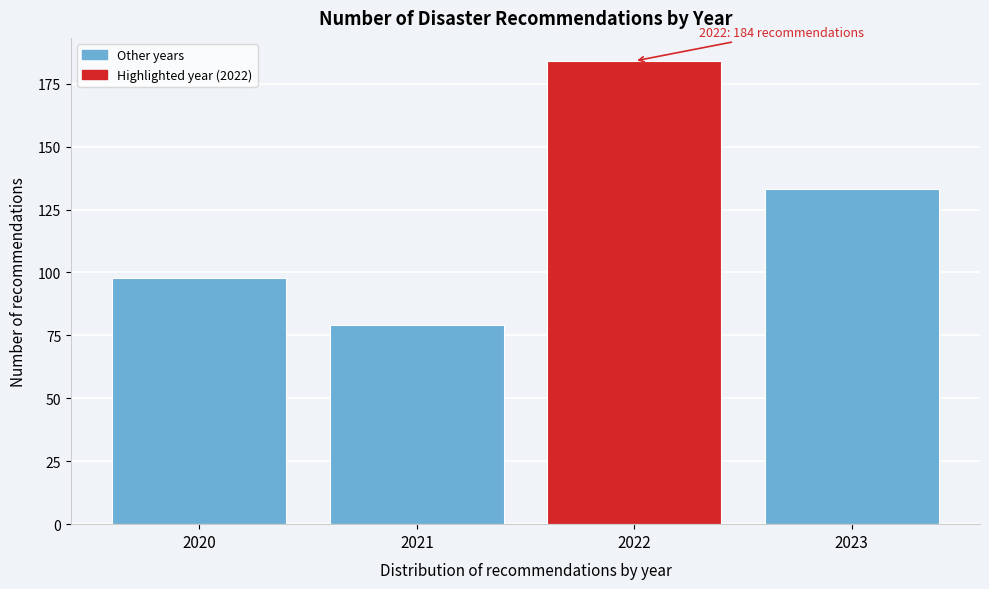

Reading left to right, list all the values displayed in this chart.

2020=98	2021=79	2022=184	2023=133